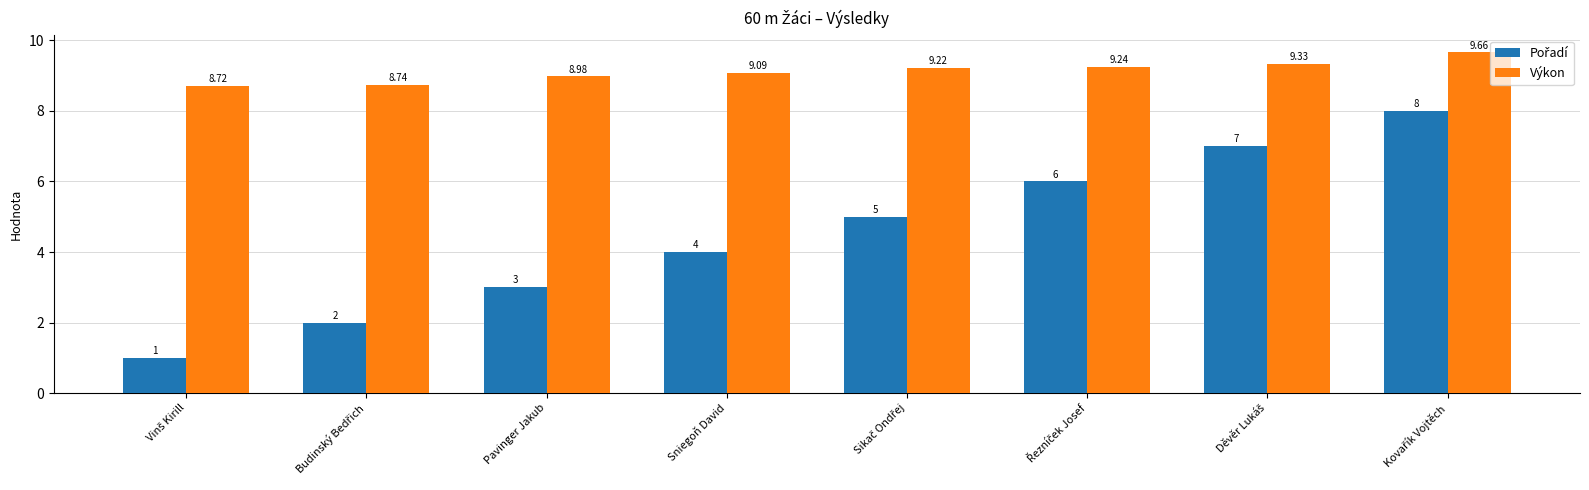

At how many categories does at least one series exceed 5?

8